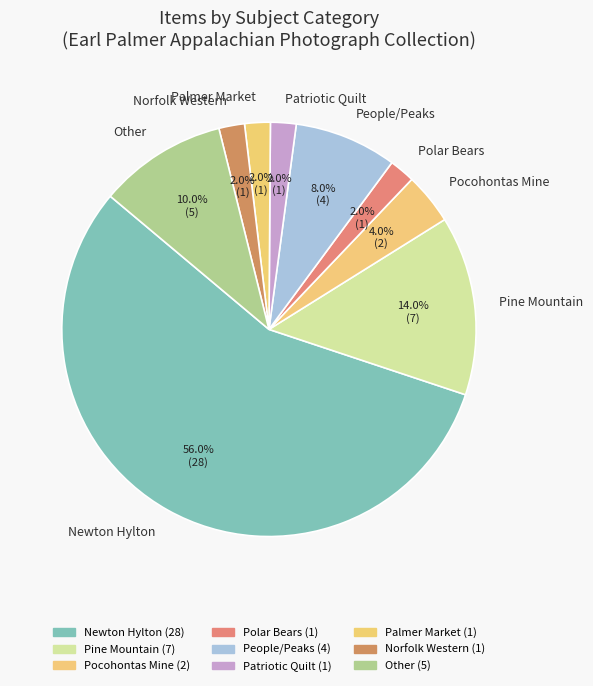

Between Pine Mountain and Other, which is larger?

Pine Mountain